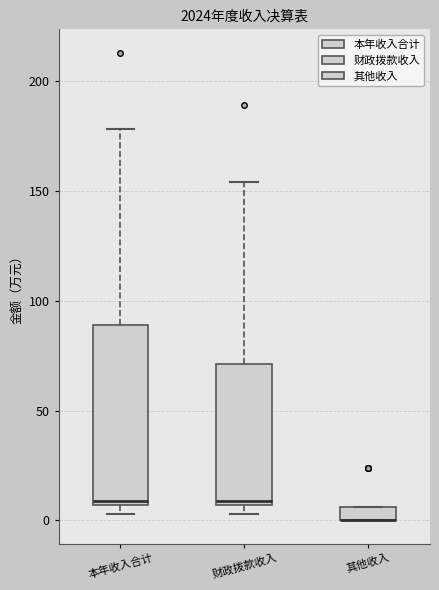

Comparing the boxes themselves (not the whiskers), which one is the tallest?

本年收入合计